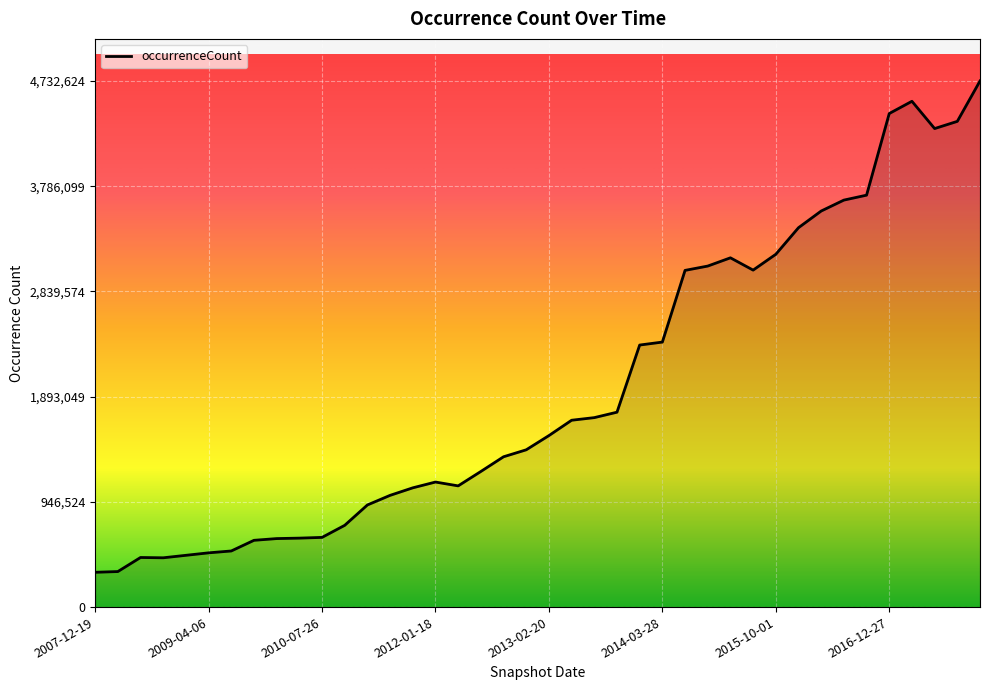

What is the difference between the maximum and minimum values?

4419571